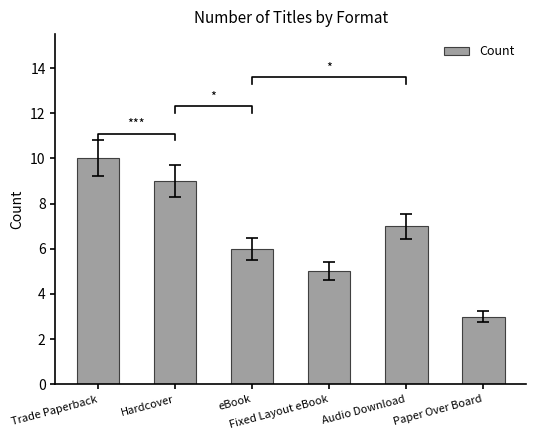

Is it true that the value at Hardcover is 14?

False